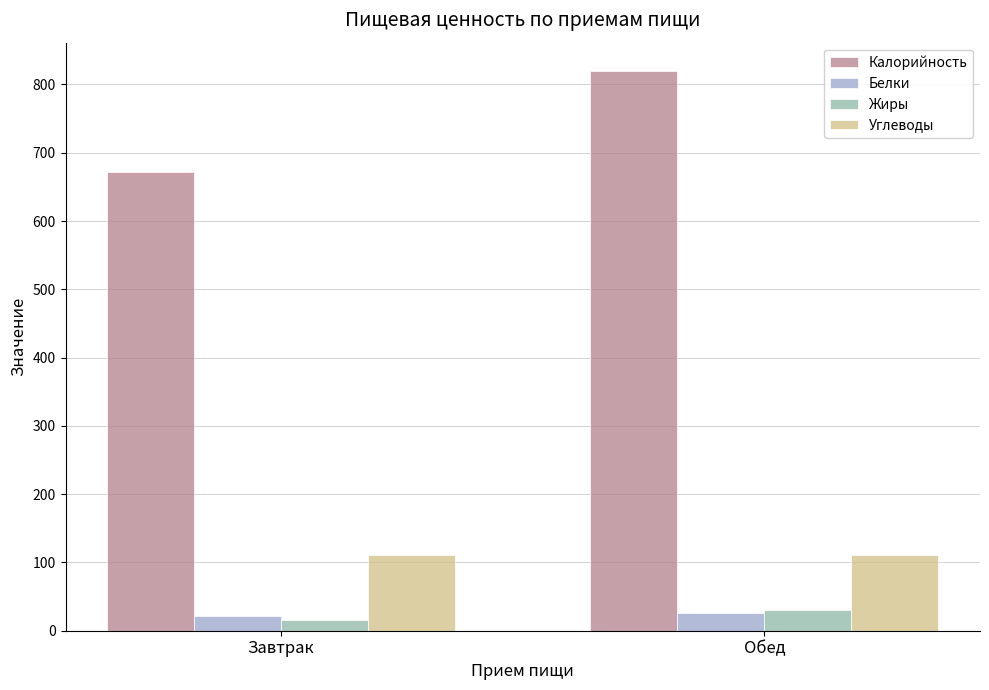

The Жиры series shows 29.8 at Обед. True or false?

True